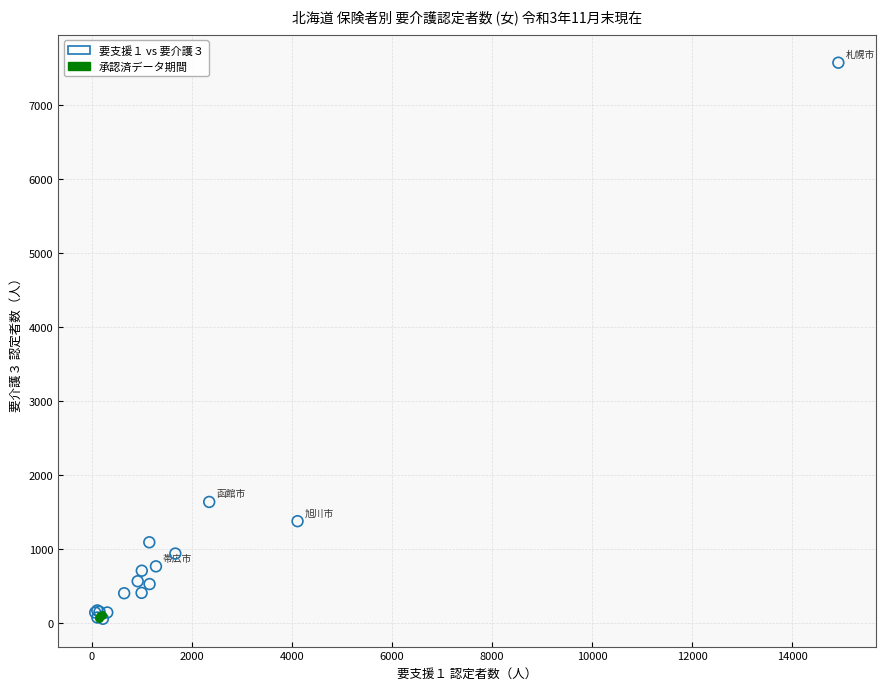

Which series has the widest spread of Y values?

要支援１ vs 要介護３